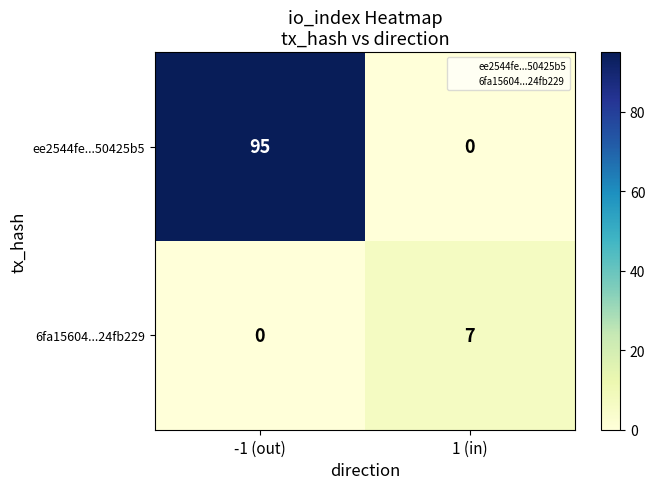

What is the average value of the 6fa15604...24fb229 series?

4